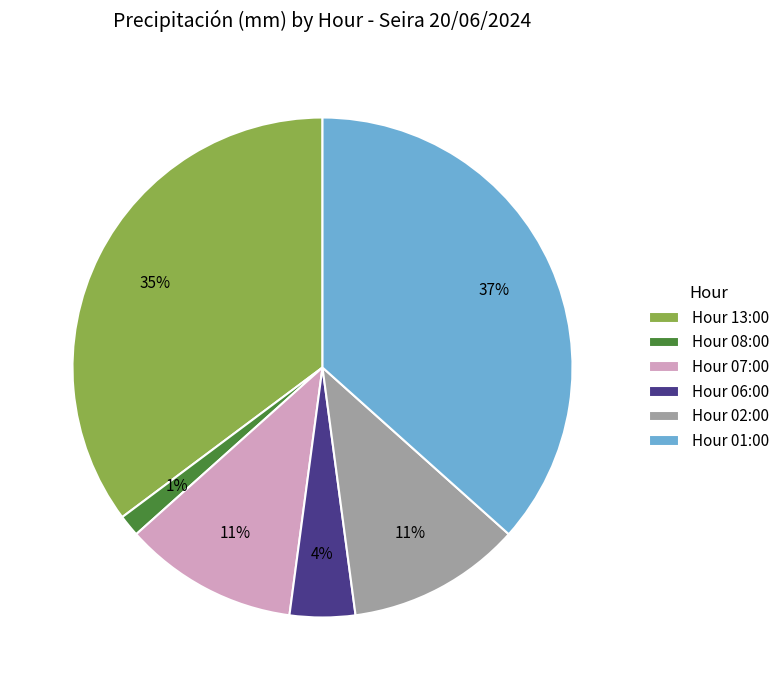

How many slices are in this pie chart?

6